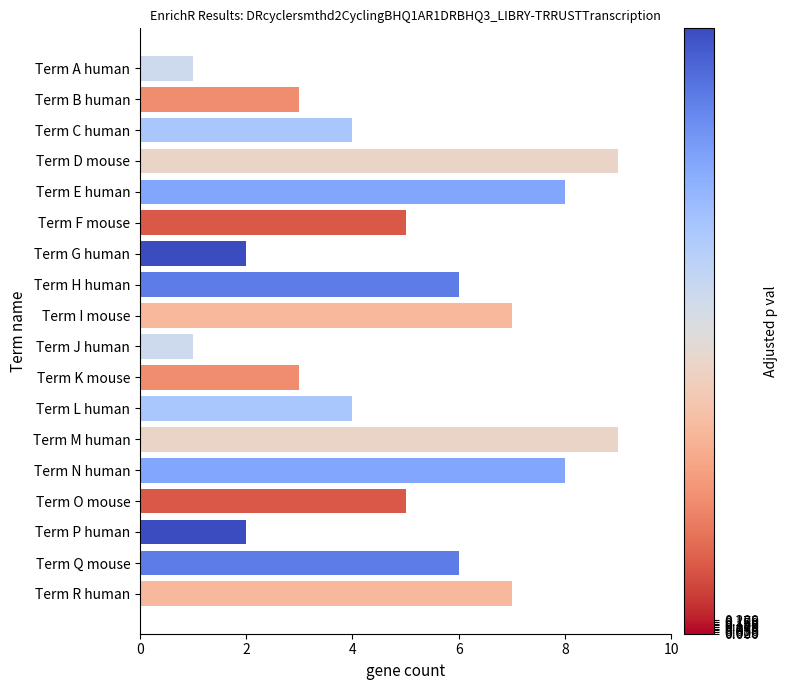

The value at Term P human is 1. True or false?

False